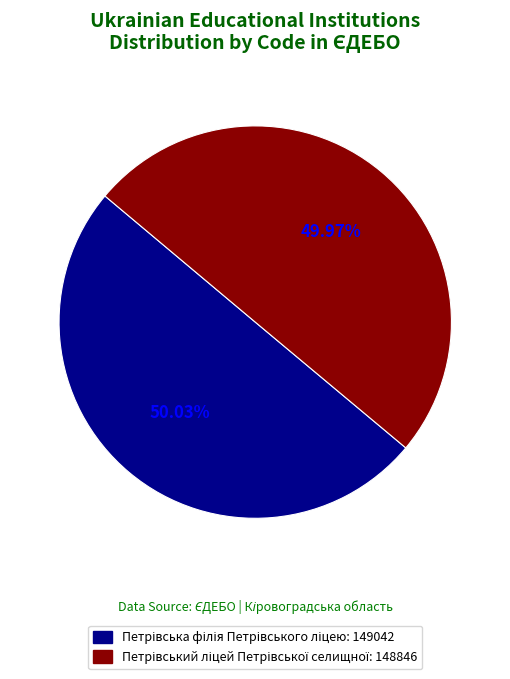

Count the number of slices in the pie.

2